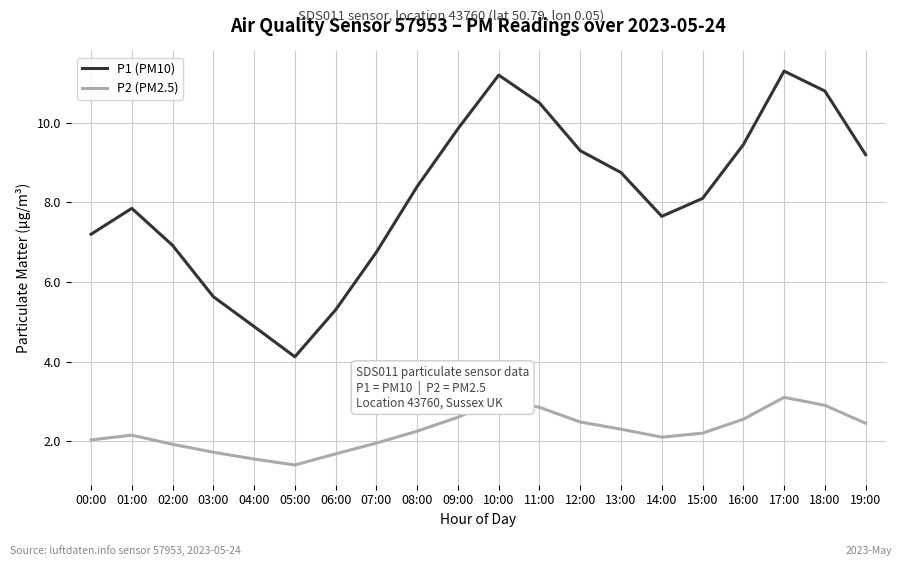

What is the sum of the P1 (PM10) values at 14:00 and 10:00?

18.9